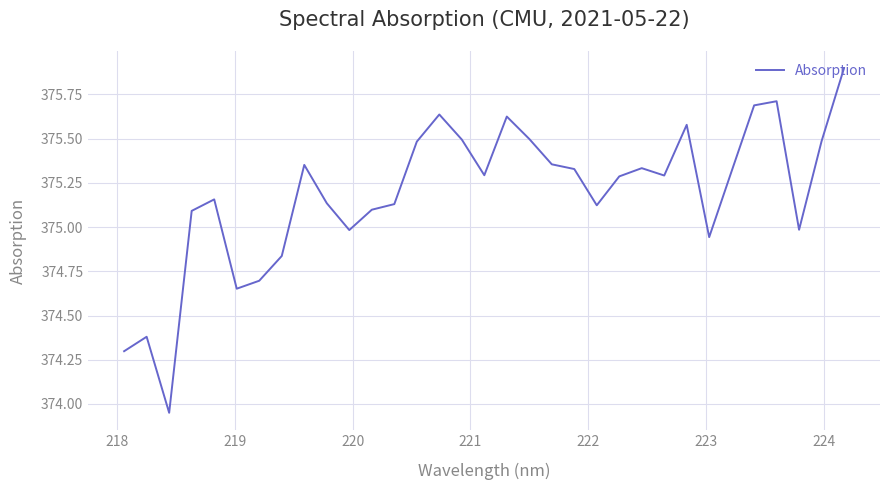

What is the maximum value shown in the chart?

375.9